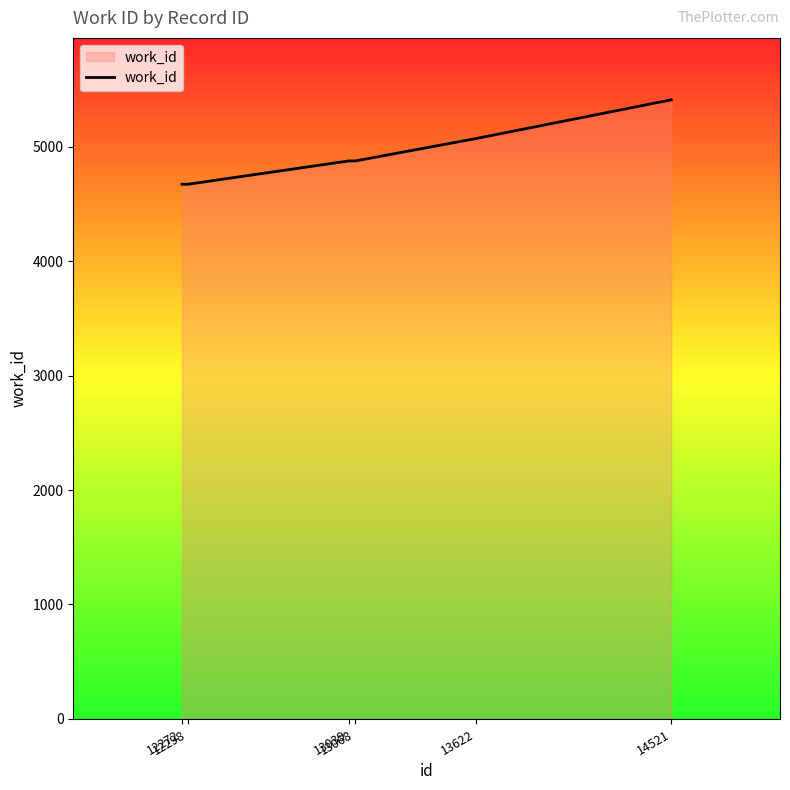

What is the difference between the maximum and minimum values?

738